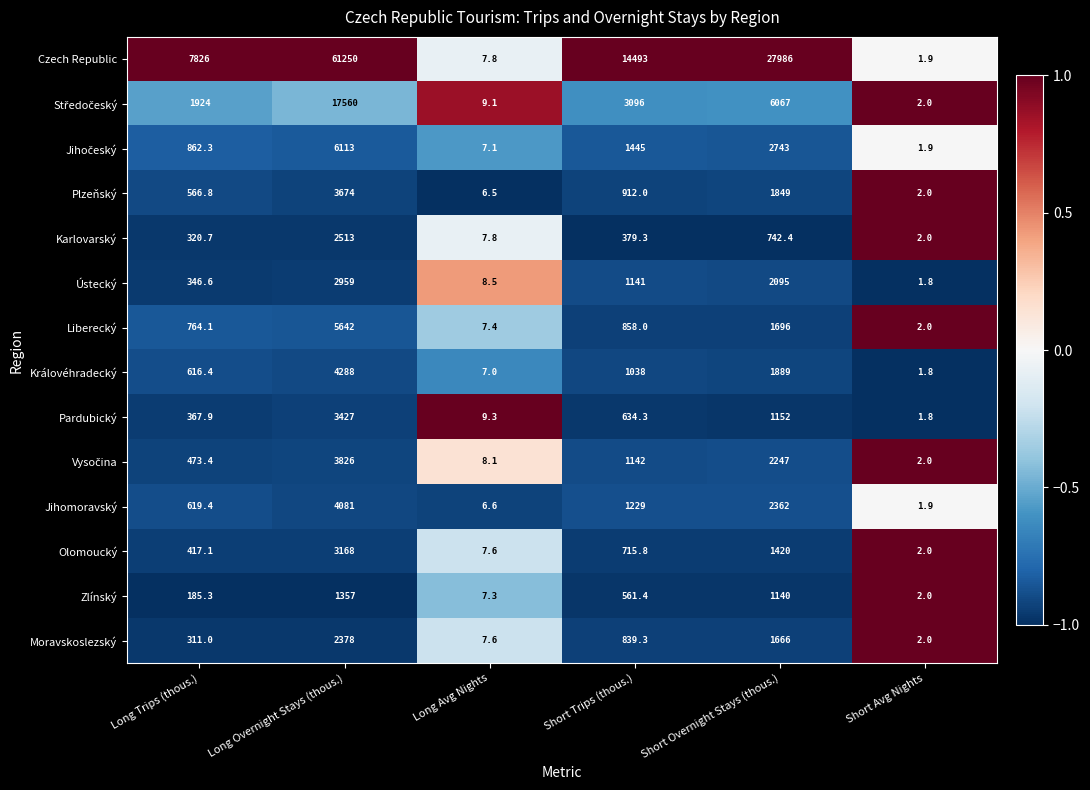

What is the minimum value shown in the chart?

1.8